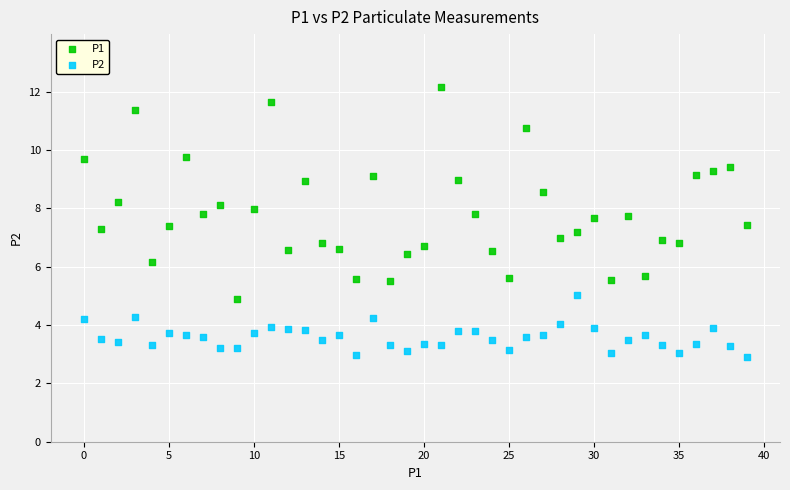

Which series has the largest Y range (max minus min)?

P1